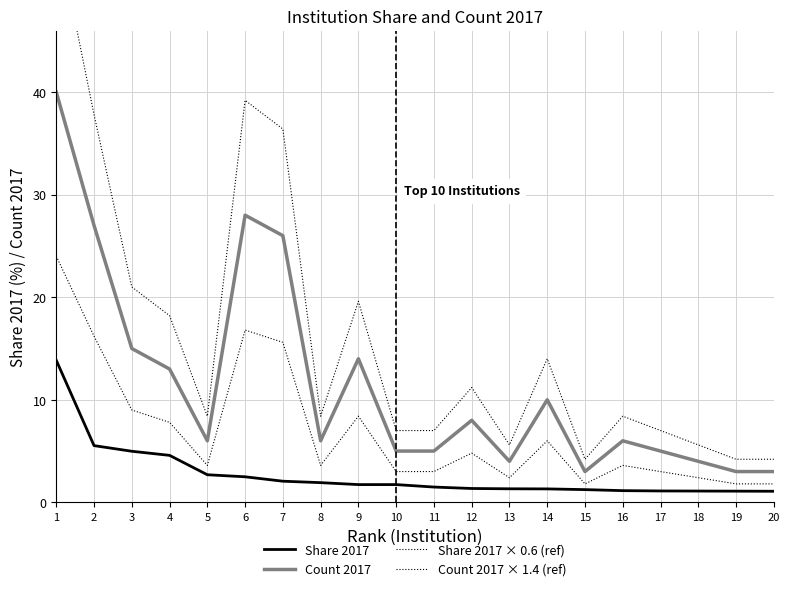

What is the total value across all series at 14?

31.3